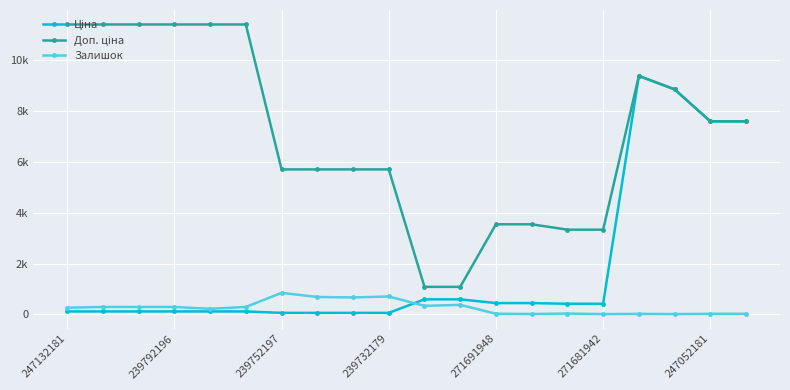

Does the chart have visible grid lines?

Yes